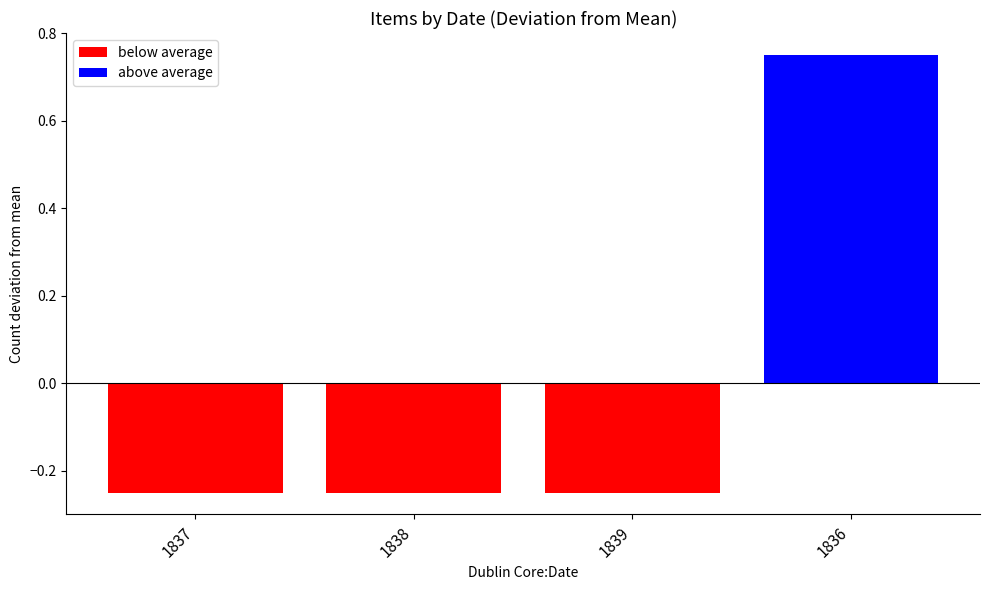

The value at 1836 is 2. True or false?

True